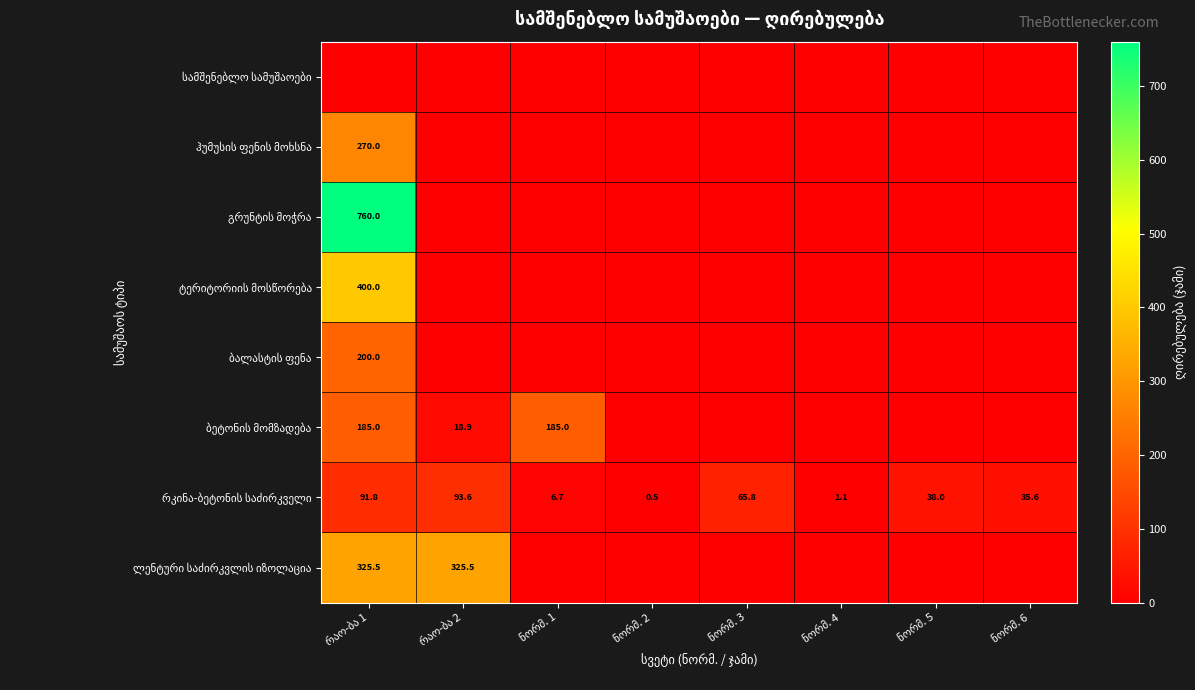

The value of ბალასტის ფენა at ნორმ. 2 is 0.0. True or false?

True